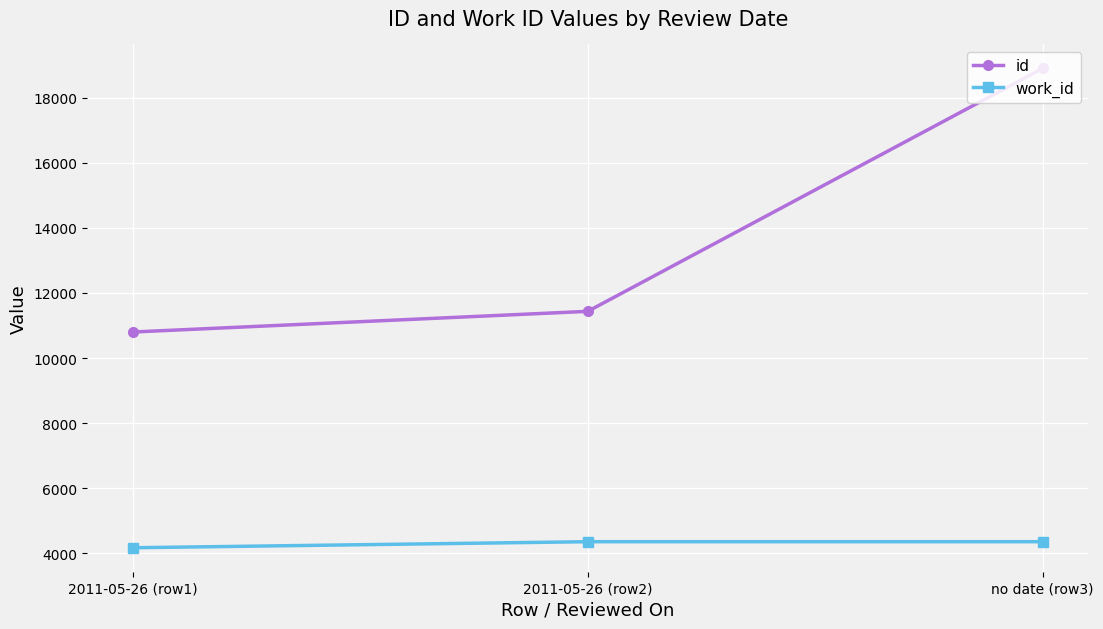

Which label corresponds to the largest value in the chart?

no date (row3)